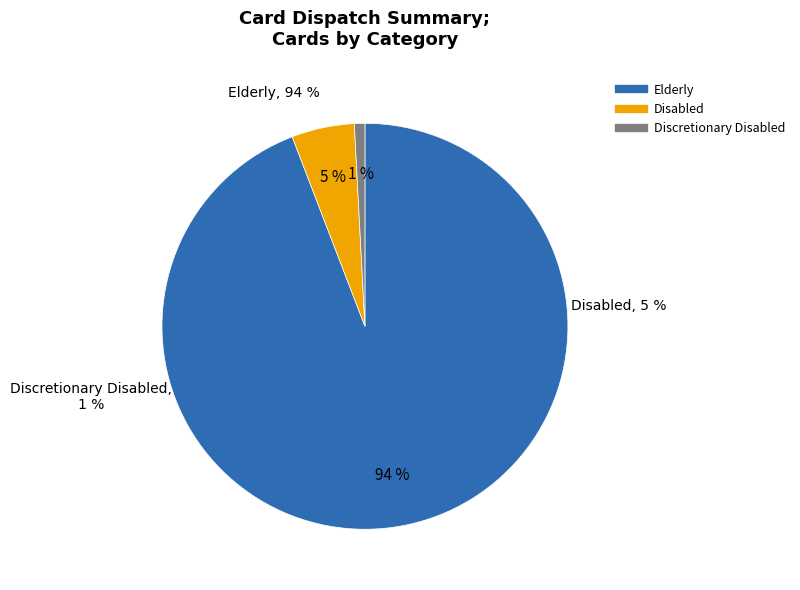

To the nearest percent, what is the difference between the Elderly and Disabled slice percentages?

89%